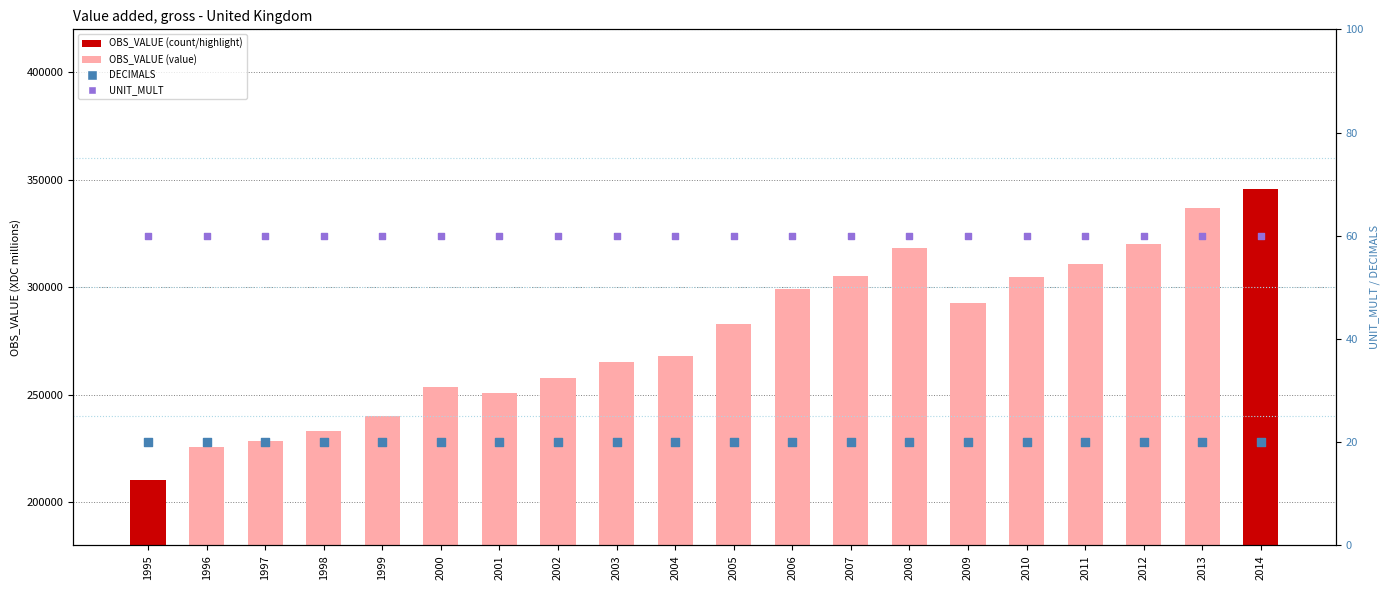

Is the value of DECIMALS at 2006 greater than the value of UNIT_MULT at 2001?

No